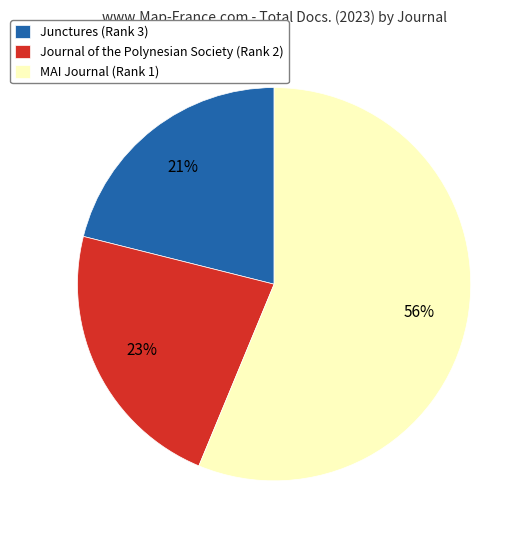

Between Junctures (Rank 3) and Journal of the Polynesian Society (Rank 2), which is larger?

Journal of the Polynesian Society (Rank 2)